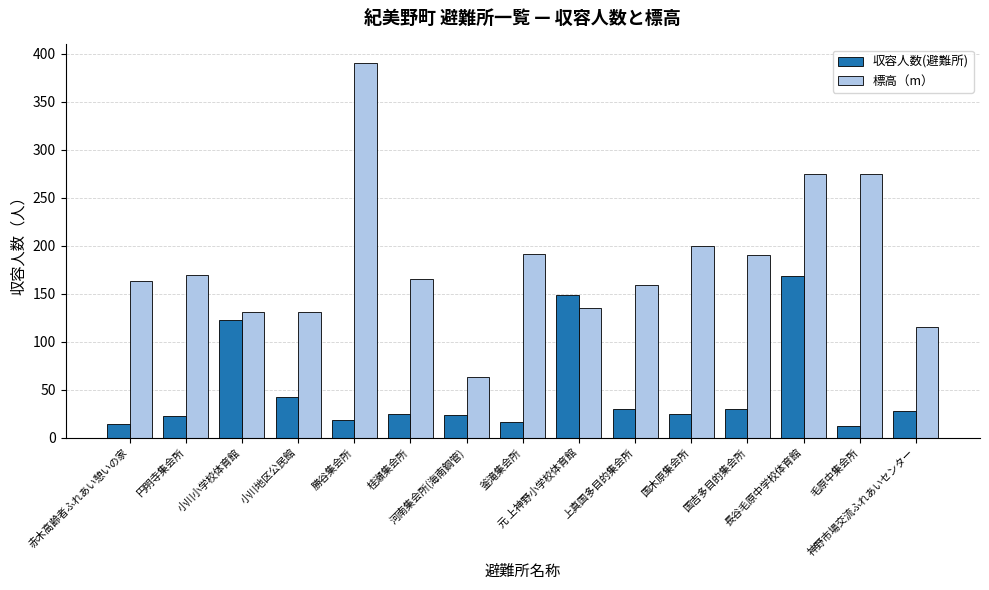

What is the sum of all 標高（m） values?

2752